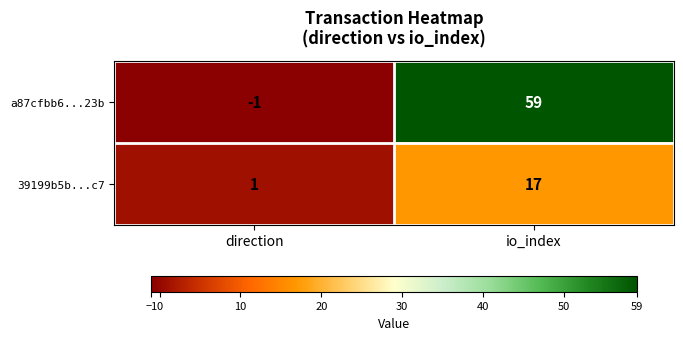

At io_index, list the series in order from largest to smallest.

a87cfbb6...23b, 39199b5b...c7